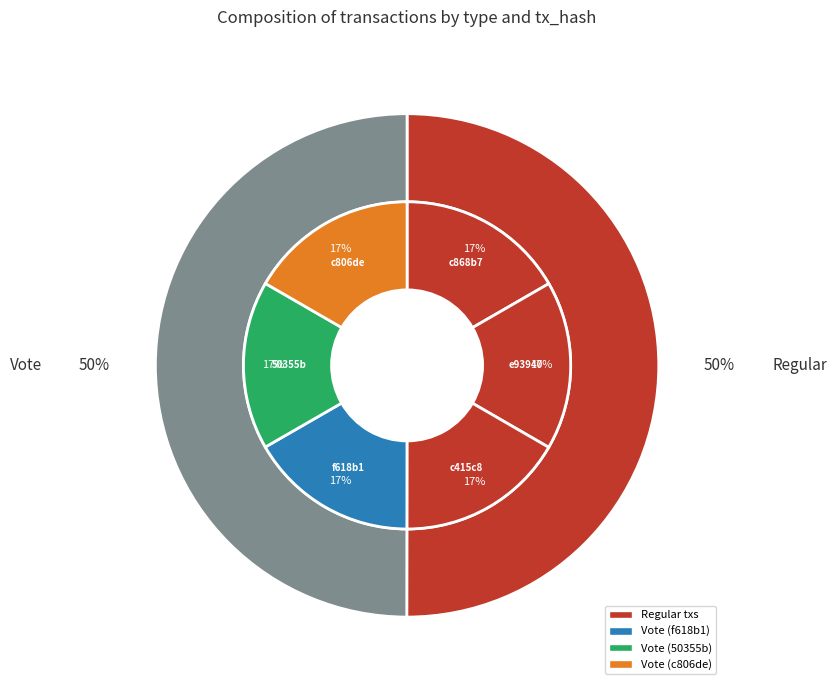

True or false: Regular accounts for 31% of the total.

False